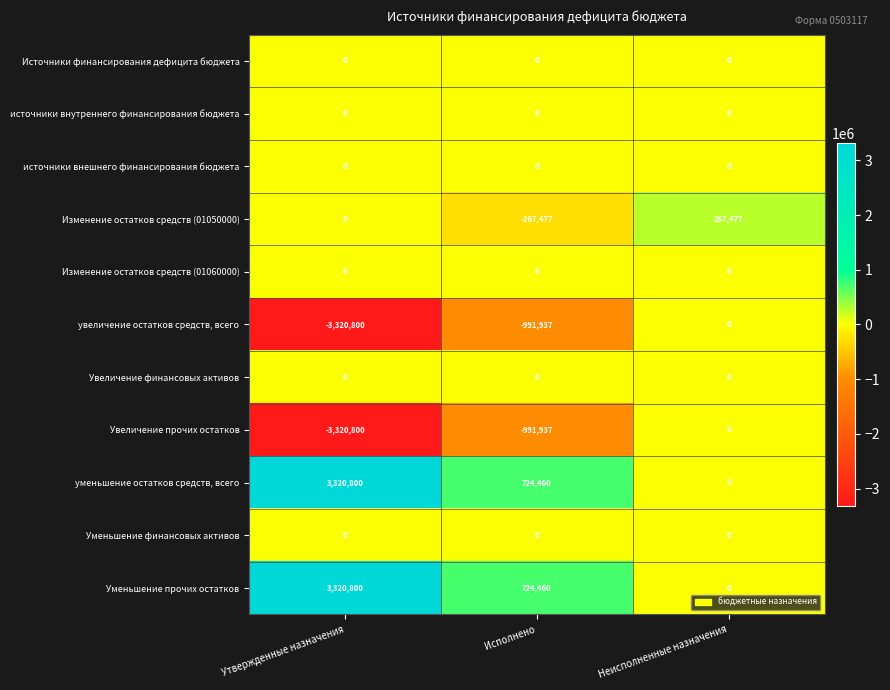

What is the minimum value shown in the chart?

-3320800